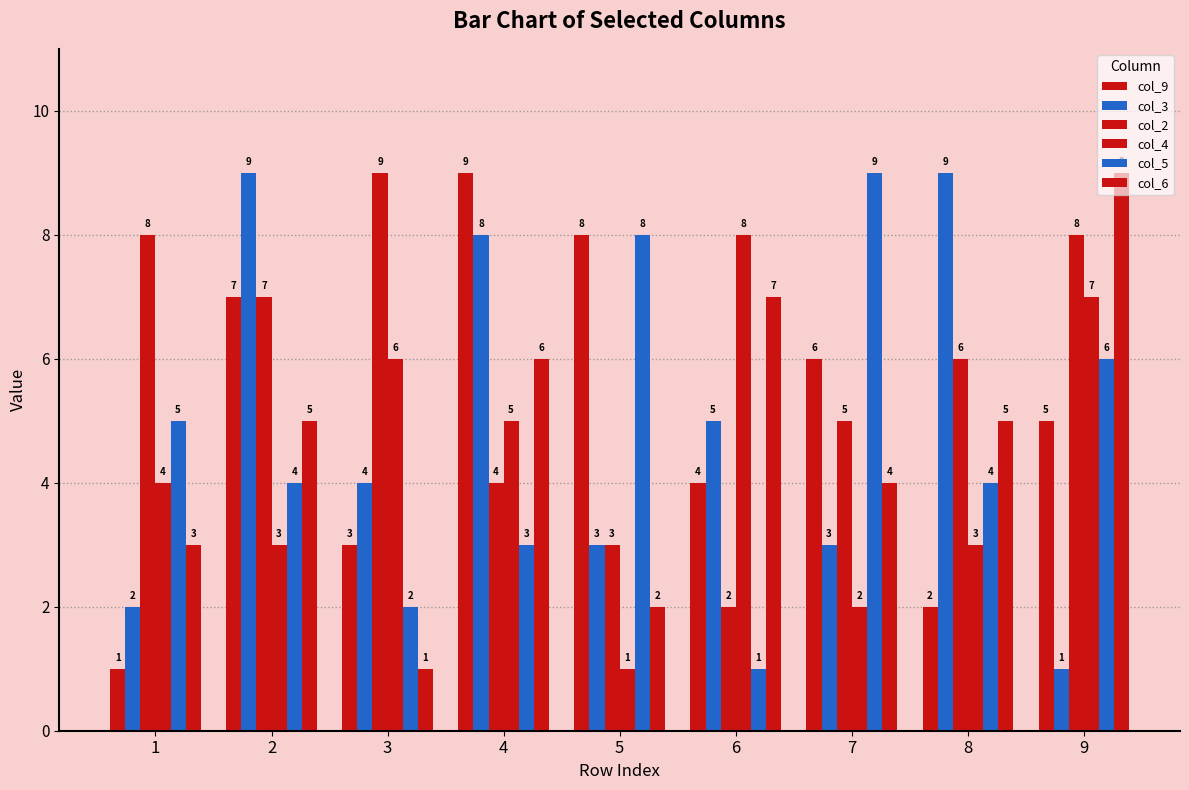

Reading left to right, what are all the values shown in this chart?

col_9: 1=1	2=7	3=3	4=9	5=8	6=4	7=6	8=2	9=5
col_3: 1=2	2=9	3=4	4=8	5=3	6=5	7=3	8=9	9=1
col_2: 1=8	2=7	3=9	4=4	5=3	6=2	7=5	8=6	9=8
col_4: 1=4	2=3	3=6	4=5	5=1	6=8	7=2	8=3	9=7
col_5: 1=5	2=4	3=2	4=3	5=8	6=1	7=9	8=4	9=6
col_6: 1=3	2=5	3=1	4=6	5=2	6=7	7=4	8=5	9=9